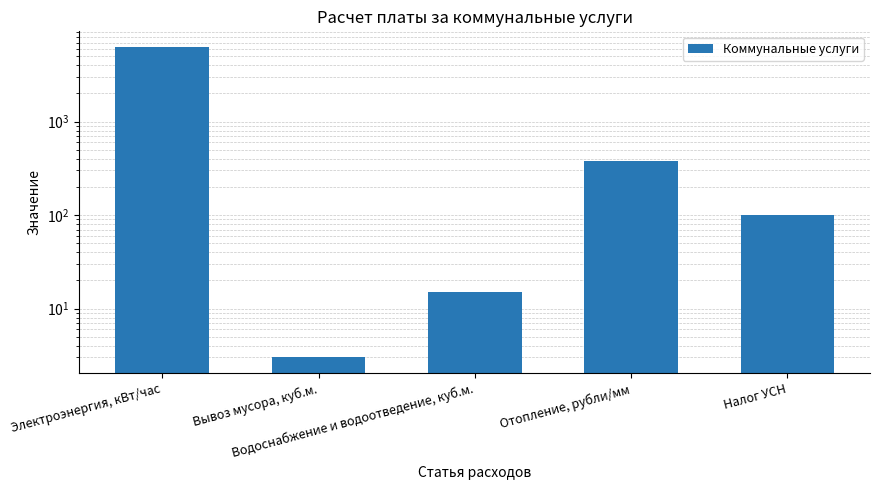

What is the sum of the values at Налог УСН and Вывоз мусора, куб.м.?

103.8